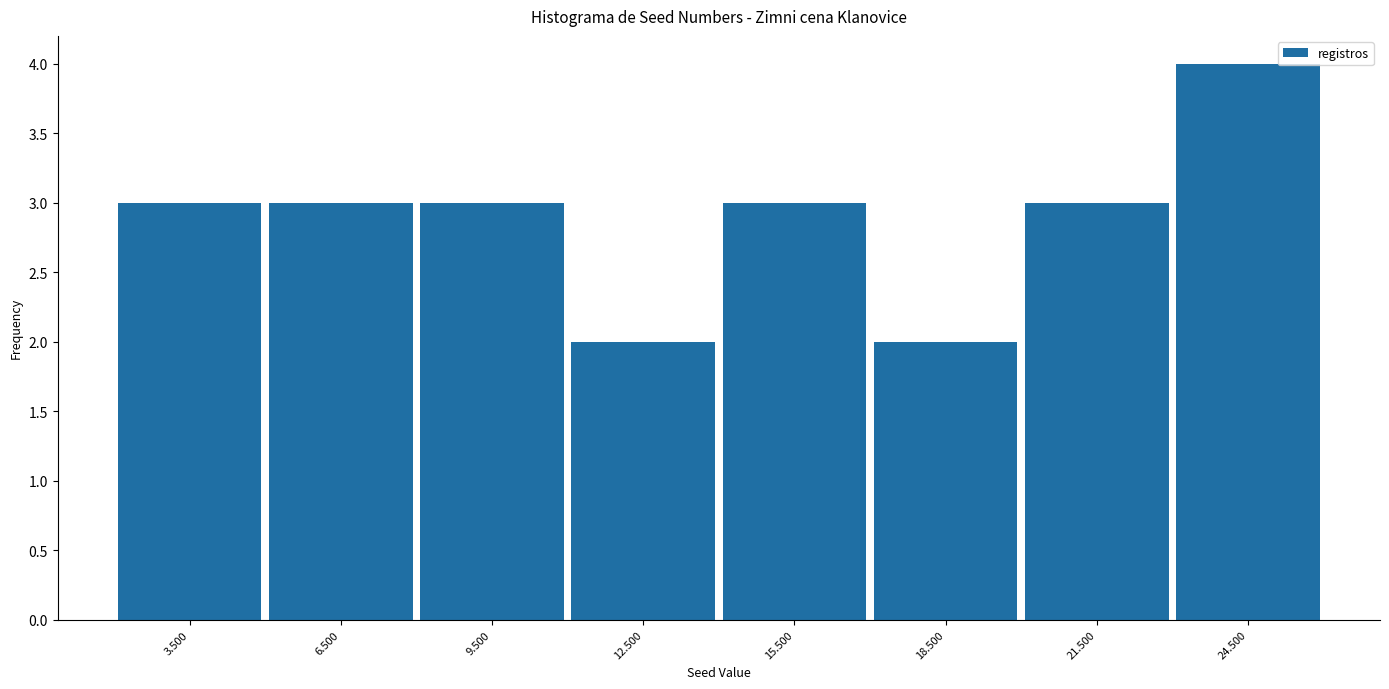

Reading left to right, transcribe this chart: for each bar, give the range it covers on the x-axis and its height. The values are not printed on the chart, so give them approximately, as read against the axis.

2 to 5: 3
5 to 8: 3
8 to 11: 3
11 to 14: 2
14 to 17: 3
17 to 20: 2
20 to 23: 3
23 to 26: 4